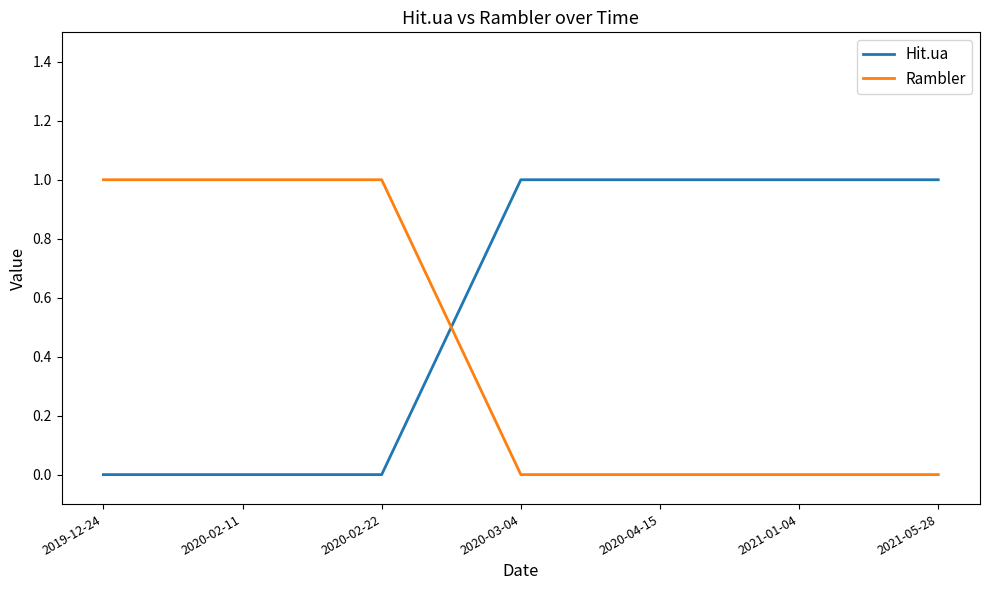

What position from the left is 2020-04-15?

5